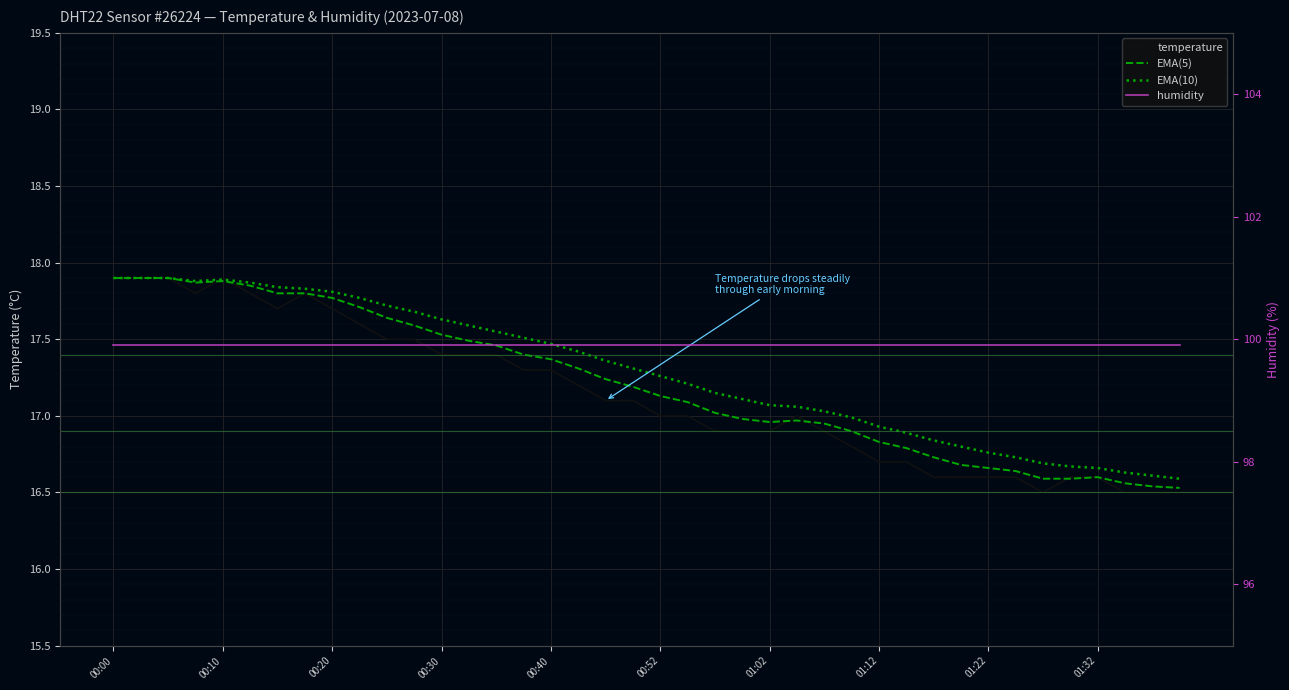

Reading left to right, list all the values displayed in this chart.

temperature: 17.9	17.9	17.9	17.8	17.9	17.8	17.7	17.8	17.7	17.6	17.5	17.5	17.4	17.4	17.4	17.3	17.3	17.2	17.1	17.1	17.0	17.0	16.9	16.9	16.9	17.0	16.9	16.8	16.7	16.7	16.6	16.6	16.6	16.6	16.5	16.6	16.6	16.5	16.5	16.5
EMA(5): 17.9	17.9	17.9	17.9	17.9	17.9	17.8	17.8	17.8	17.7	17.6	17.6	17.5	17.5	17.5	17.4	17.4	17.3	17.2	17.2	17.1	17.1	17.0	17.0	17.0	17.0	16.9	16.9	16.8	16.8	16.7	16.7	16.7	16.6	16.6	16.6	16.6	16.6	16.5	16.5
EMA(10): 17.9	17.9	17.9	17.9	17.9	17.9	17.8	17.8	17.8	17.8	17.7	17.7	17.6	17.6	17.6	17.5	17.5	17.4	17.4	17.3	17.3	17.2	17.1	17.1	17.1	17.1	17.0	17.0	16.9	16.9	16.8	16.8	16.8	16.7	16.7	16.7	16.7	16.6	16.6	16.6
humidity: 99.9	99.9	99.9	99.9	99.9	99.9	99.9	99.9	99.9	99.9	99.9	99.9	99.9	99.9	99.9	99.9	99.9	99.9	99.9	99.9	99.9	99.9	99.9	99.9	99.9	99.9	99.9	99.9	99.9	99.9	99.9	99.9	99.9	99.9	99.9	99.9	99.9	99.9	99.9	99.9